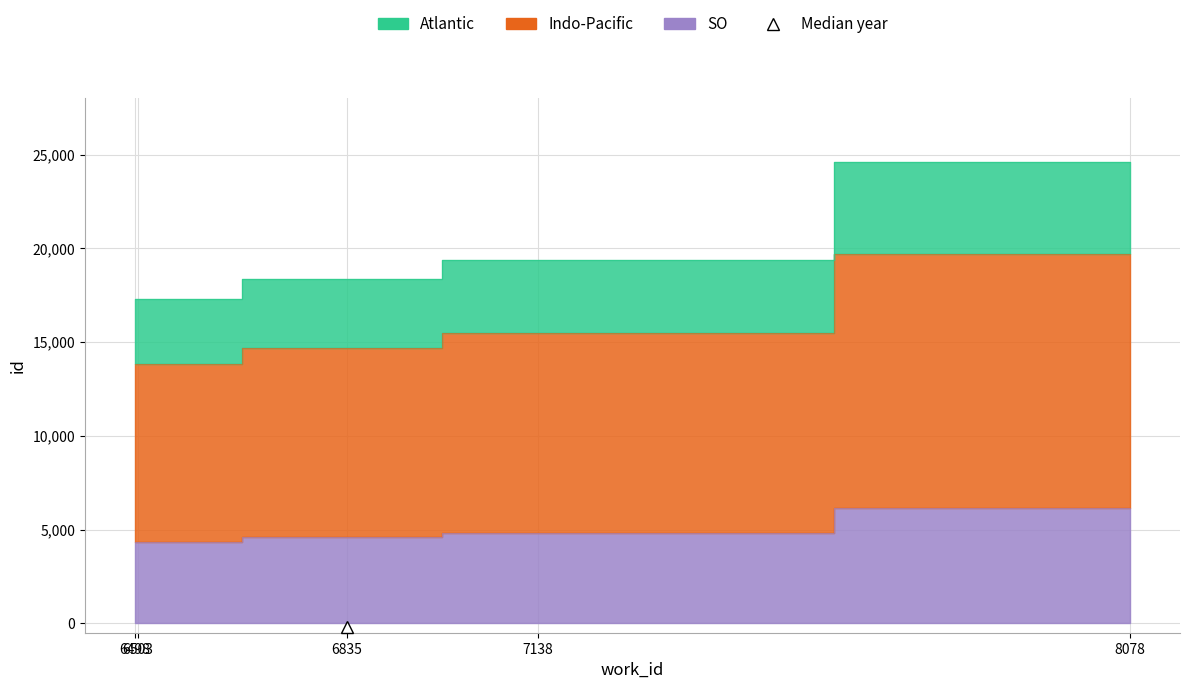

What is the sum of all values?

24228.5